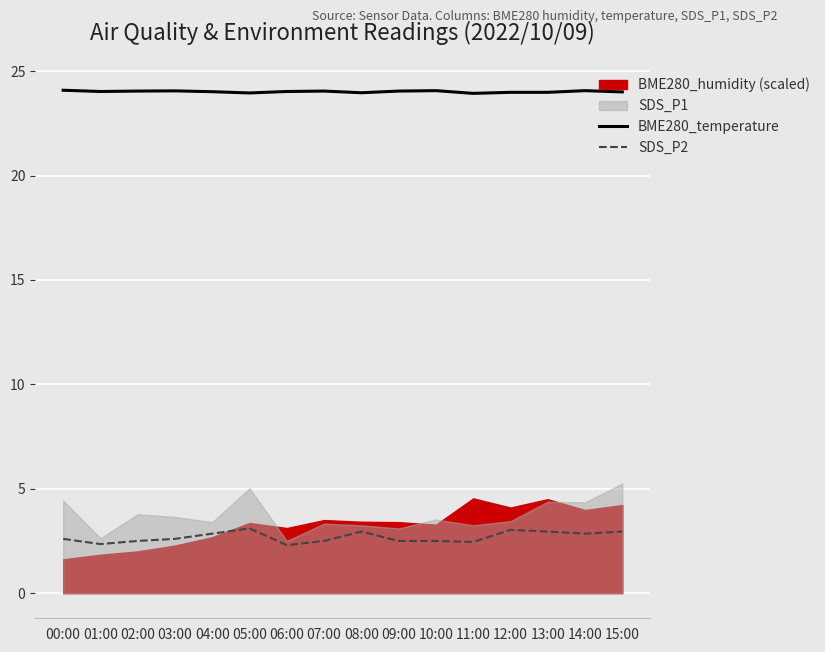

How many categories are shown in the chart?

16